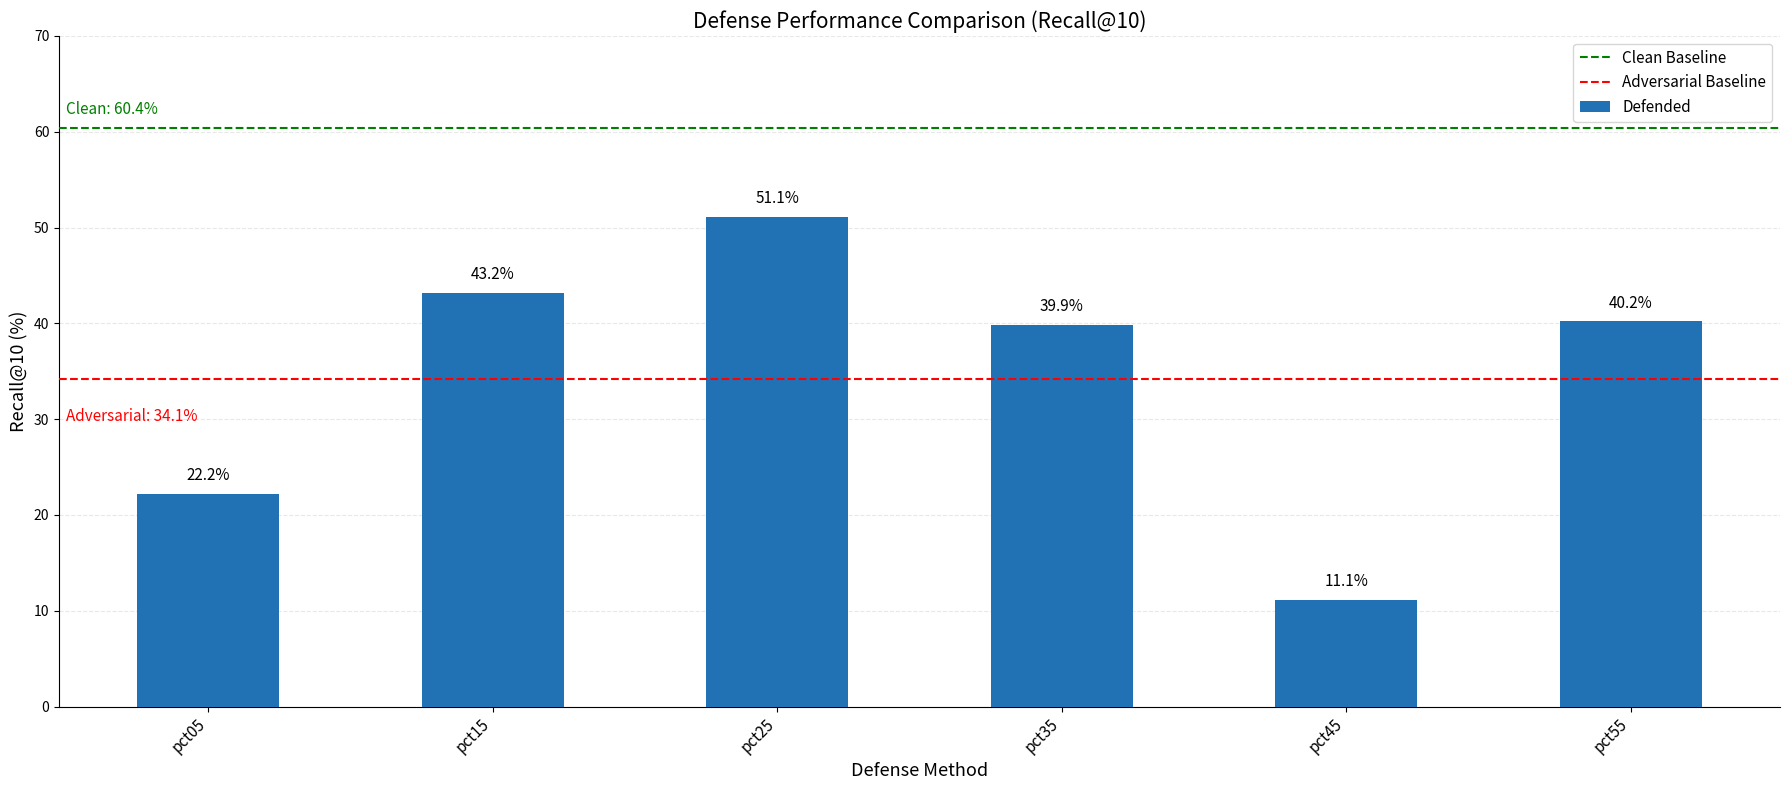

The value at pct25 is 0.8. True or false?

False